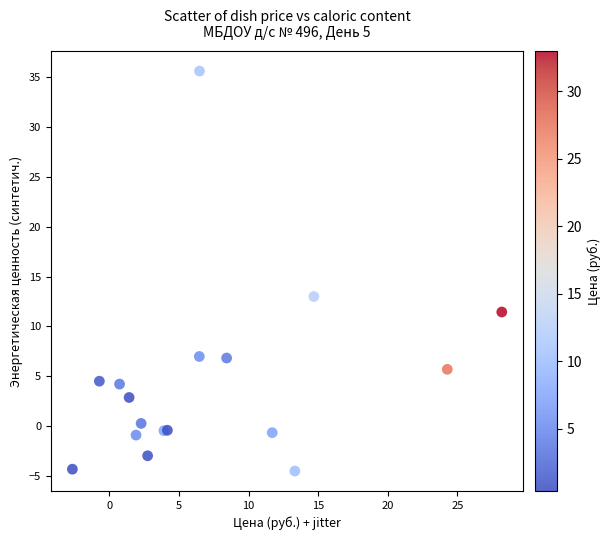

What Y value in the scatter plot is closest to 15?

13.0